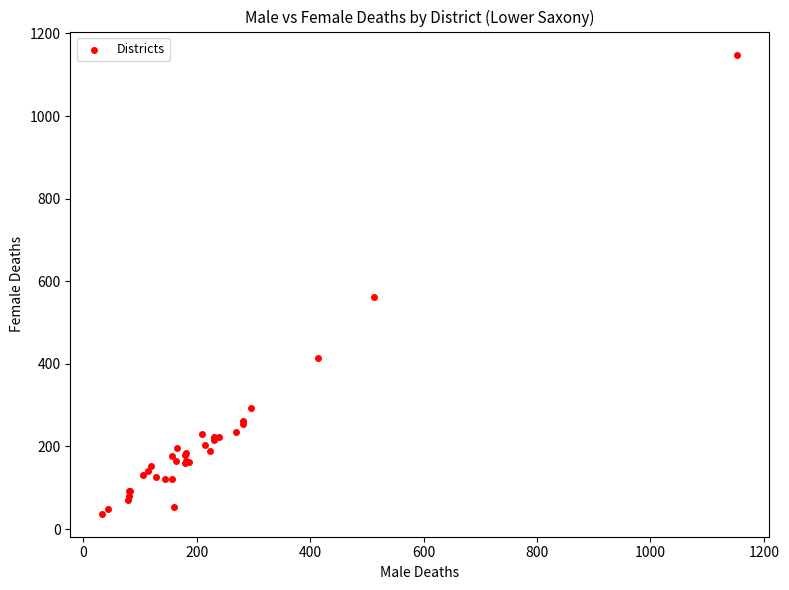

What Y value in the scatter plot is closest to 593?

561